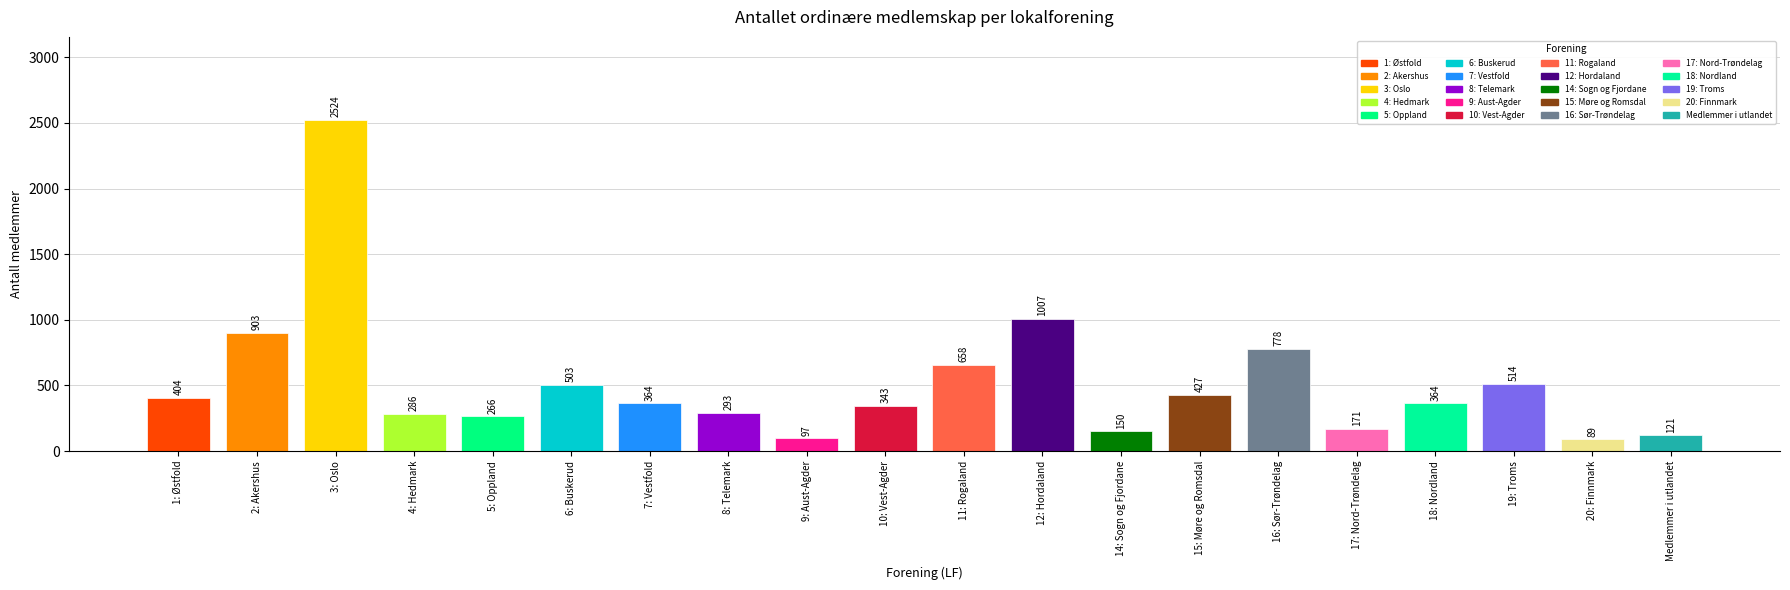

At which category does the chart reach its peak across all series?

3: Oslo